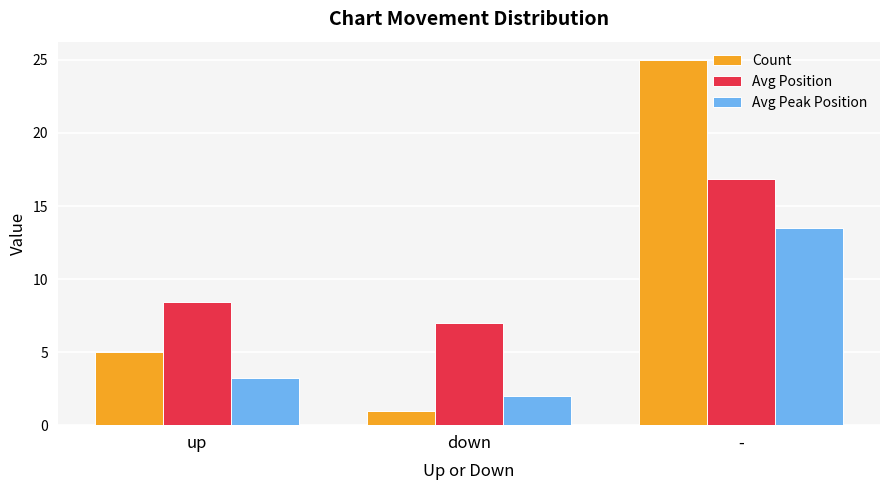

Reading left to right, extract all data points from this chart.

Count: up=5.0	down=1.0	-=25.0
Avg Position: up=8.4	down=7.0	-=16.8
Avg Peak Position: up=3.2	down=2.0	-=13.5